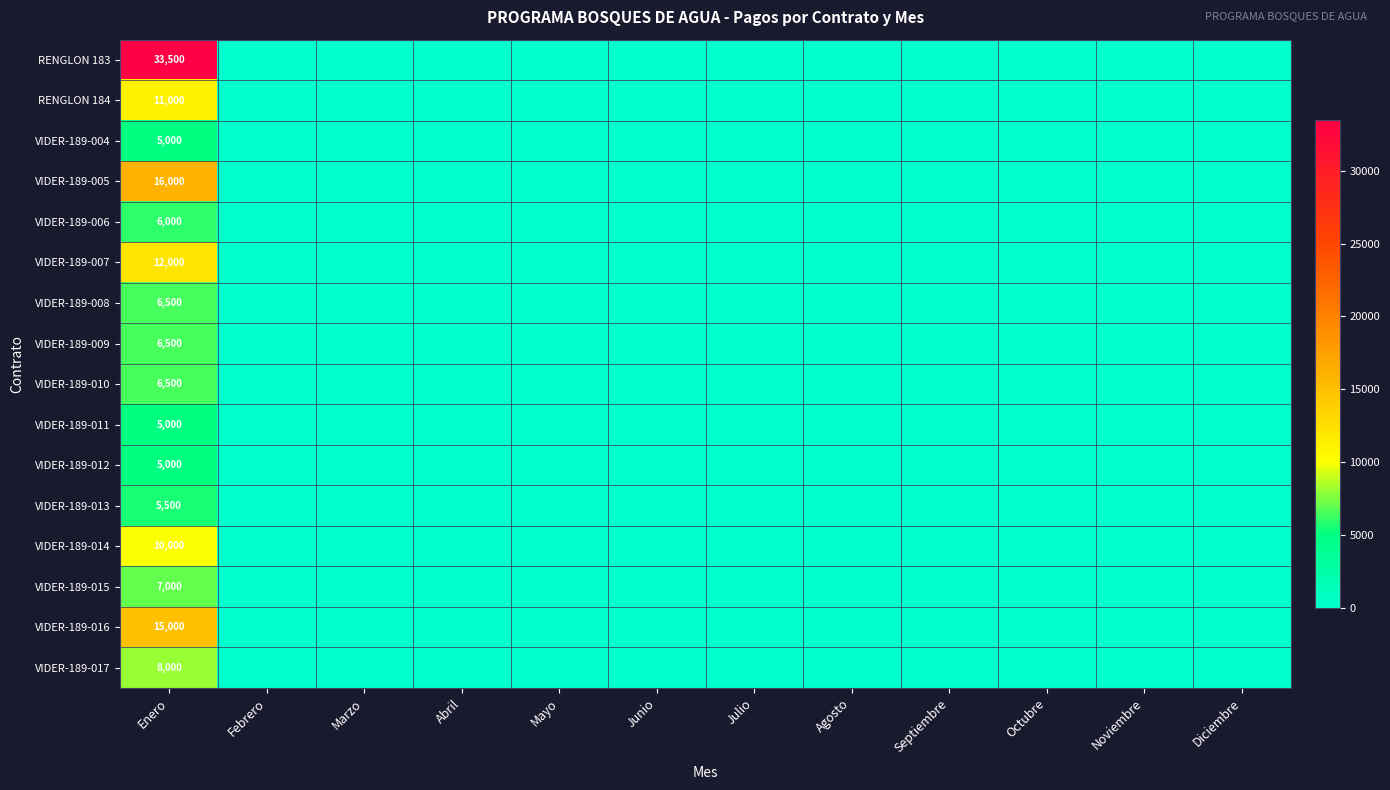

True or false: VIDER-189-016 has a value of 15000 at Enero.

True